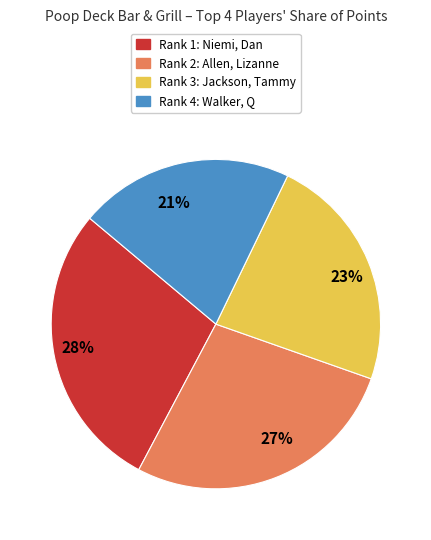

Does any single category account for the majority?

No